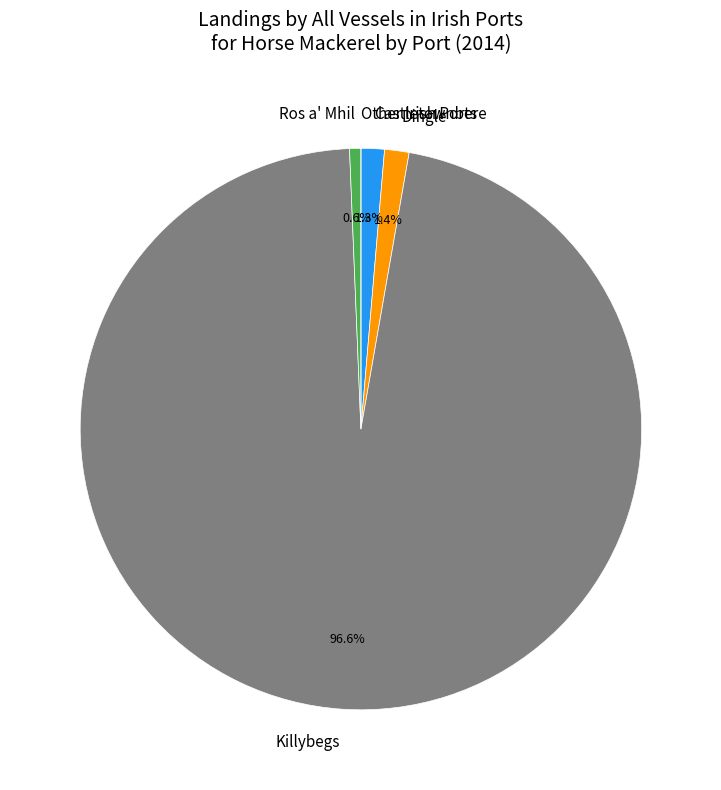

What percentage is the Dingle slice, to the nearest percent?

1%